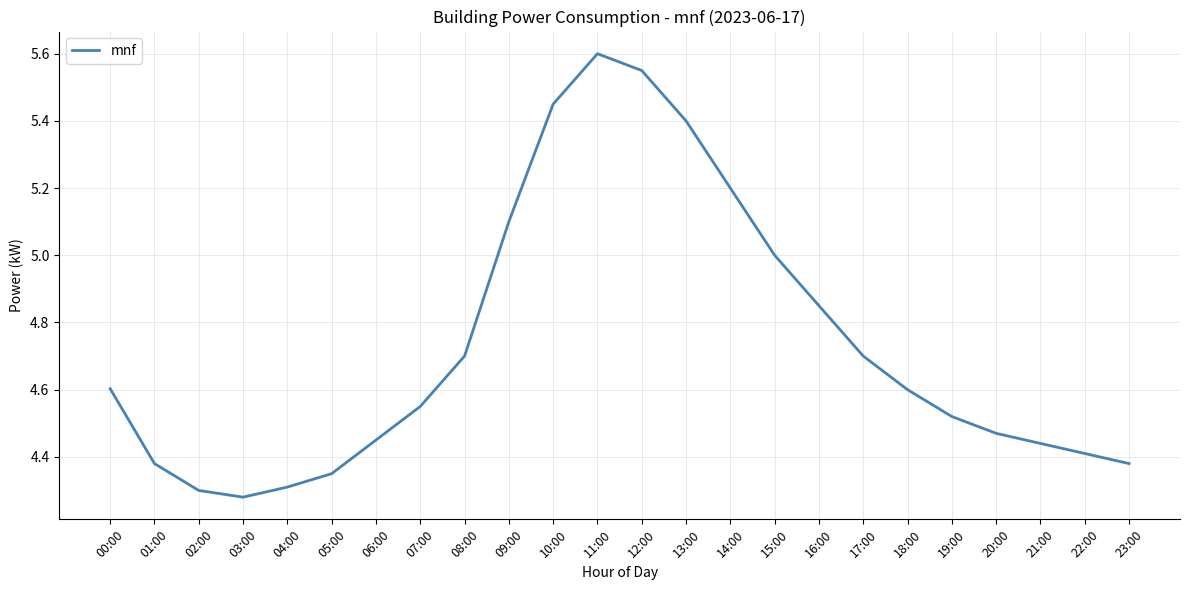

What is the maximum value shown in the chart?

5.6